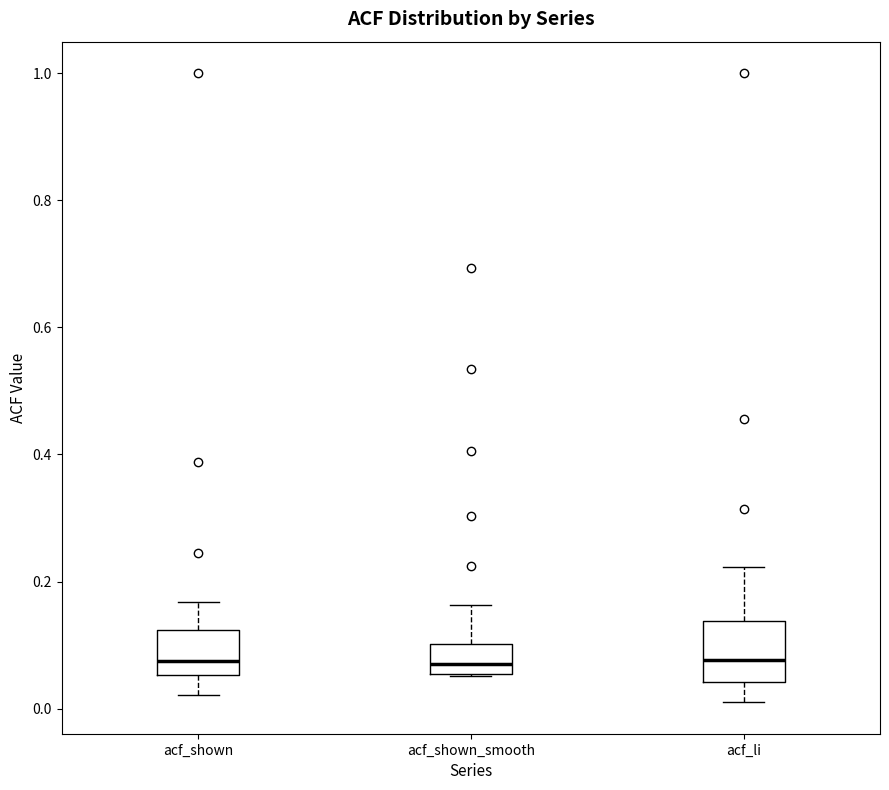

Reading left to right, read every box against the y-axis: the position of its median line, the range the box covers, and the ends of its whiskers. The values are not printed on the chart, so give them approximately, as read against the axis.

acf_shown: median 0.08, box 0.06 to 0.12, whiskers 0.02 to 0.16
acf_shown_smooth: median 0.08, box 0.06 to 0.10, whiskers 0.06 to 0.16
acf_li: median 0.08, box 0.04 to 0.14, whiskers 0.02 to 0.22